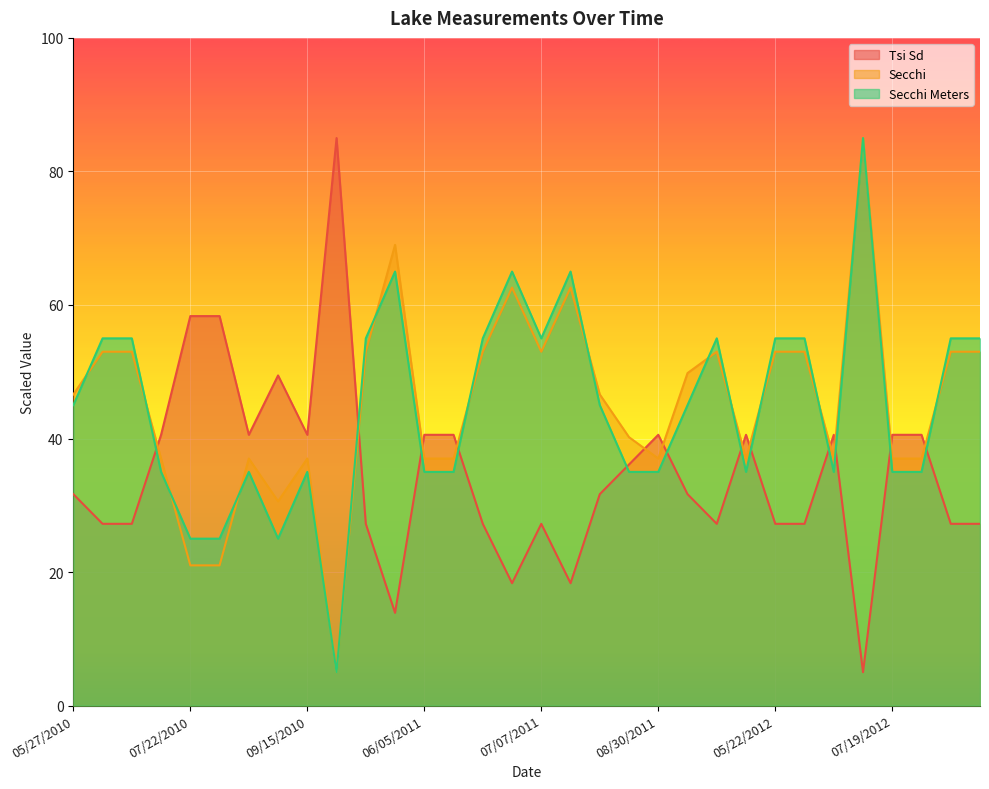

How many intersections are there between Tsi Sd and Secchi Meters?

12